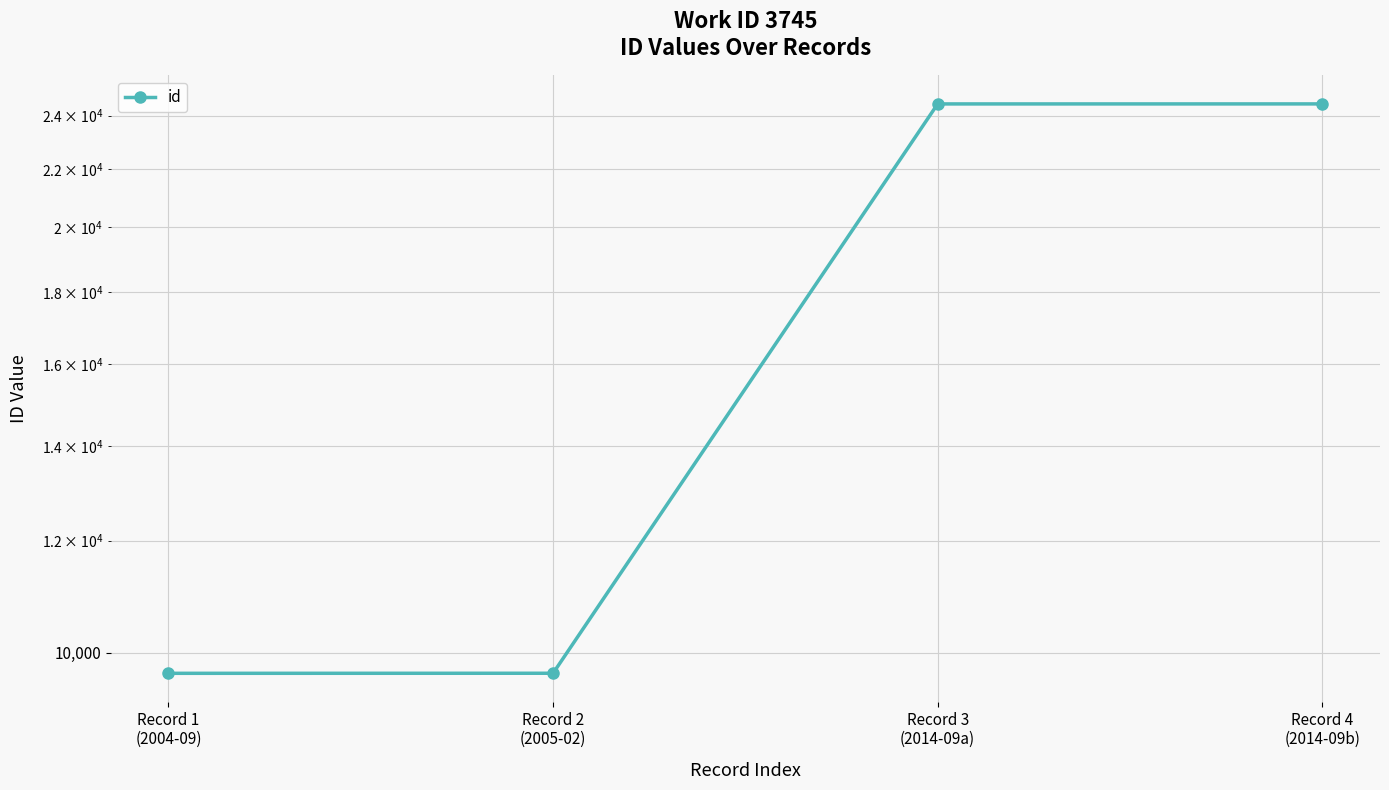

Which label corresponds to the smallest value in the chart?

Record 1
(2004-09)